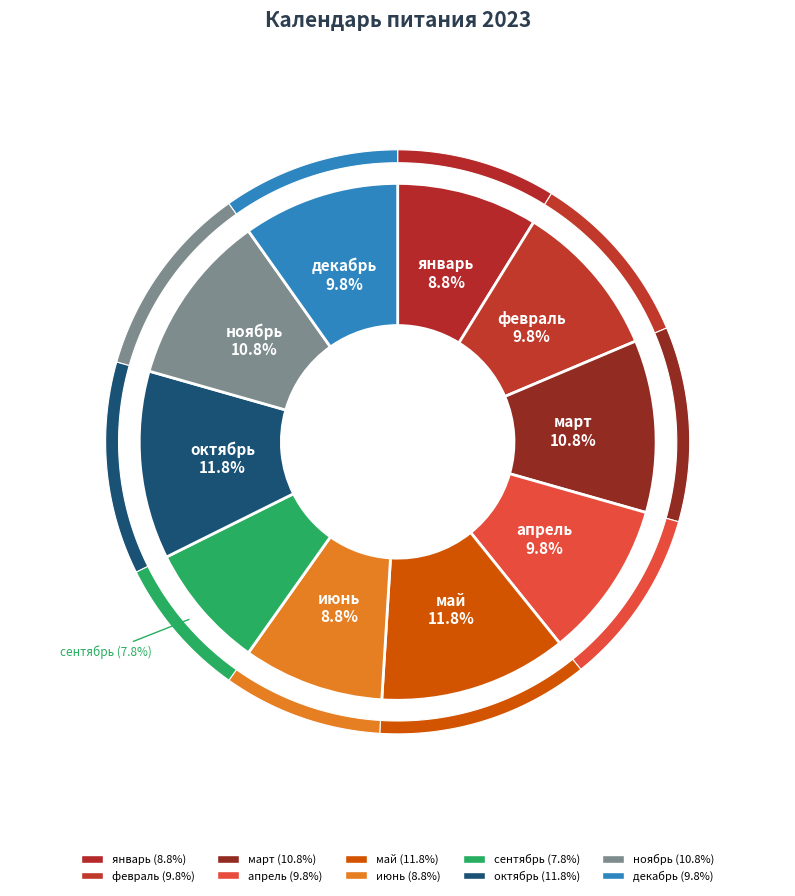

How much of the chart is everything except октябрь?

88.2%